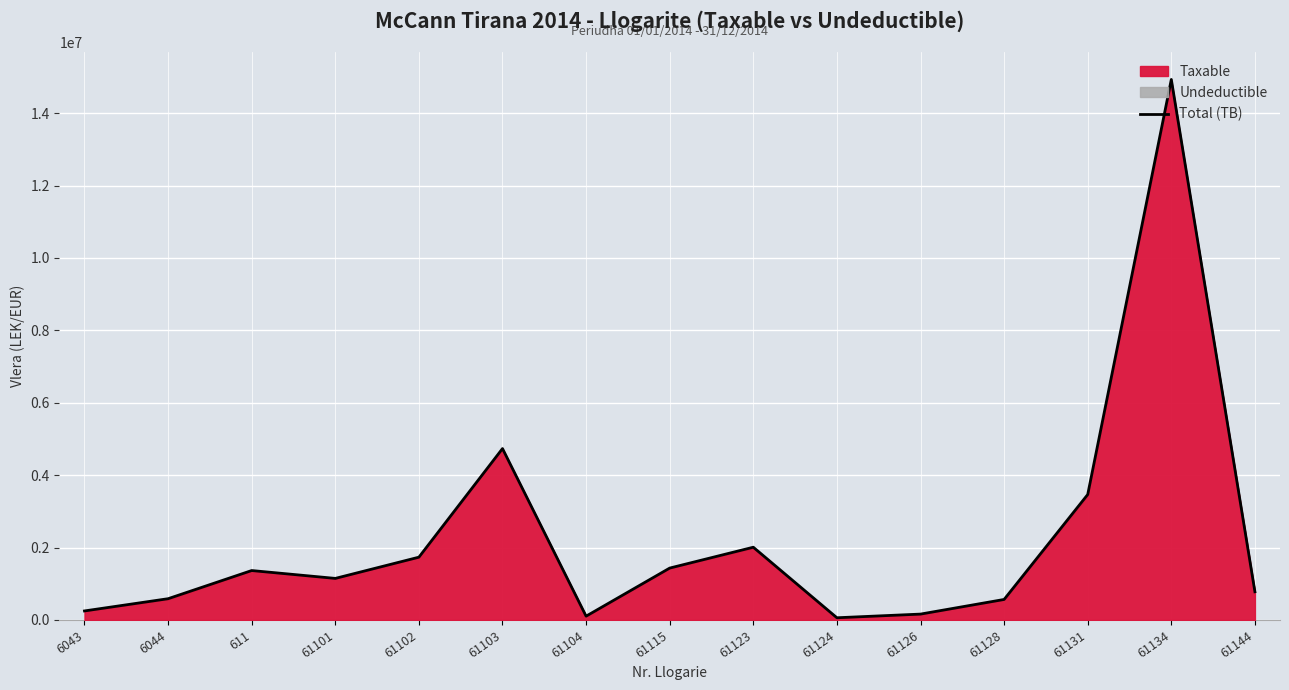

How many values are below 1149043?

7